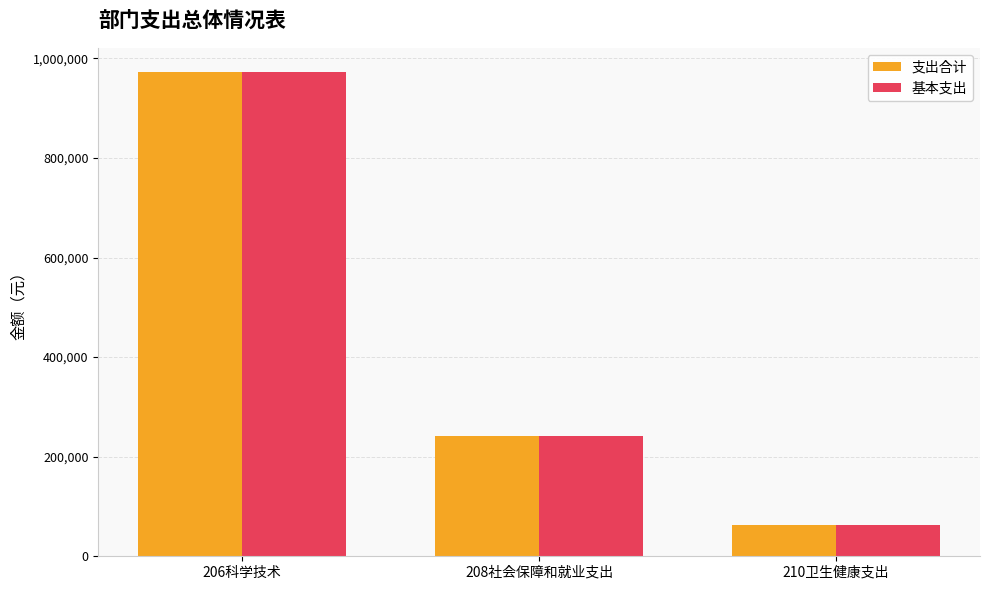

What is the label of the 1st bar from the left?

206科学技术